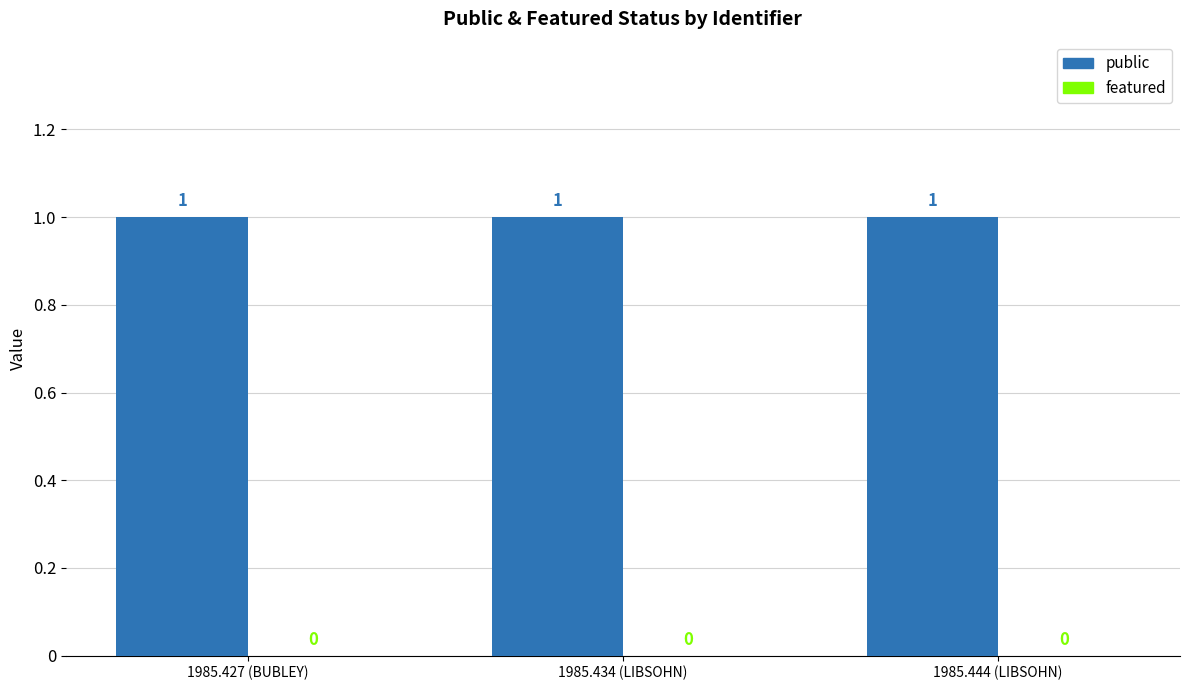

Read the public value at 1985.434 (LIBSOHN).

1